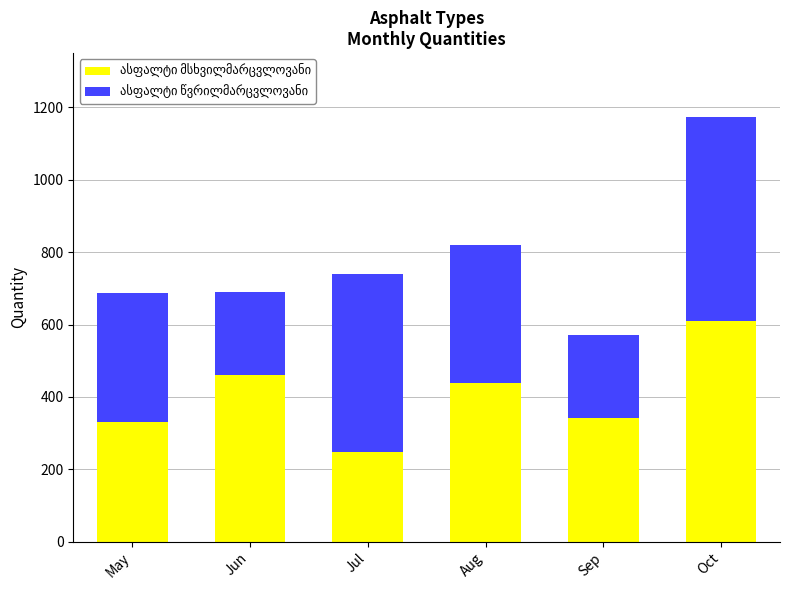

What is the total value across all series at Jun?

690.8